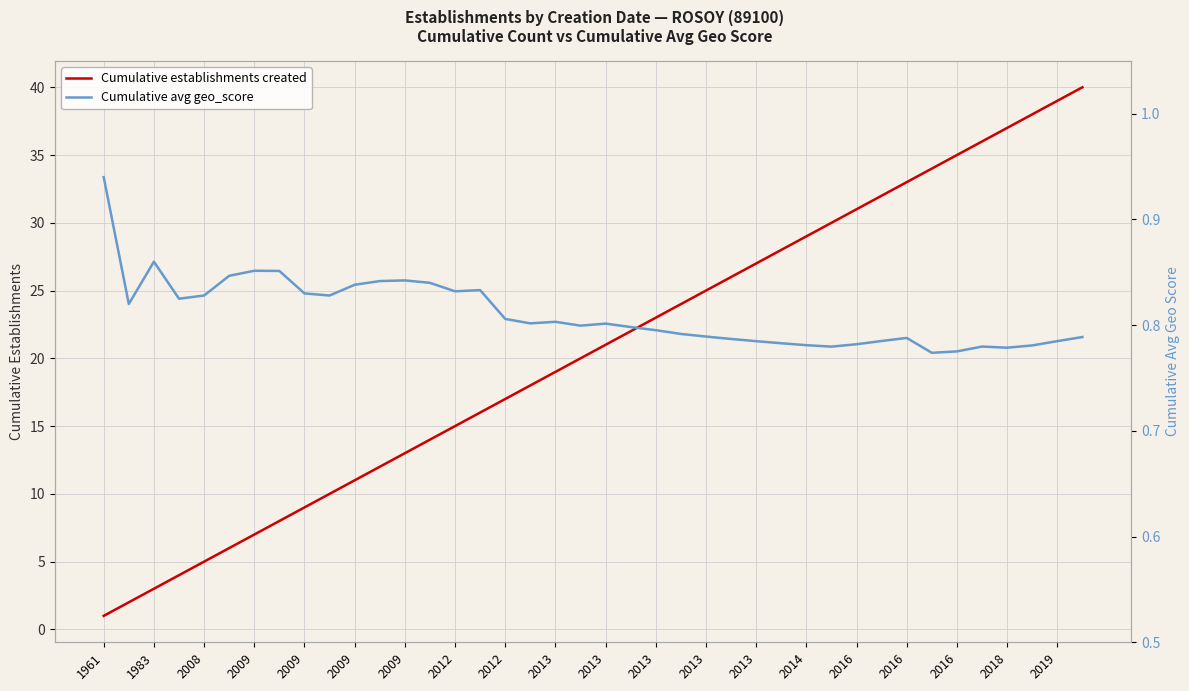

What is the sum of all Cumulative avg geo_score values?

32.4